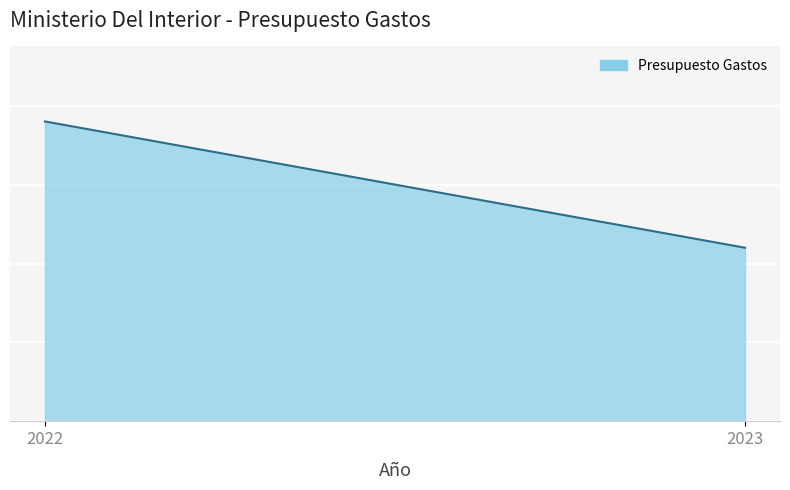

What is the ratio of the value at 2022 to the value at 2023?

1.7